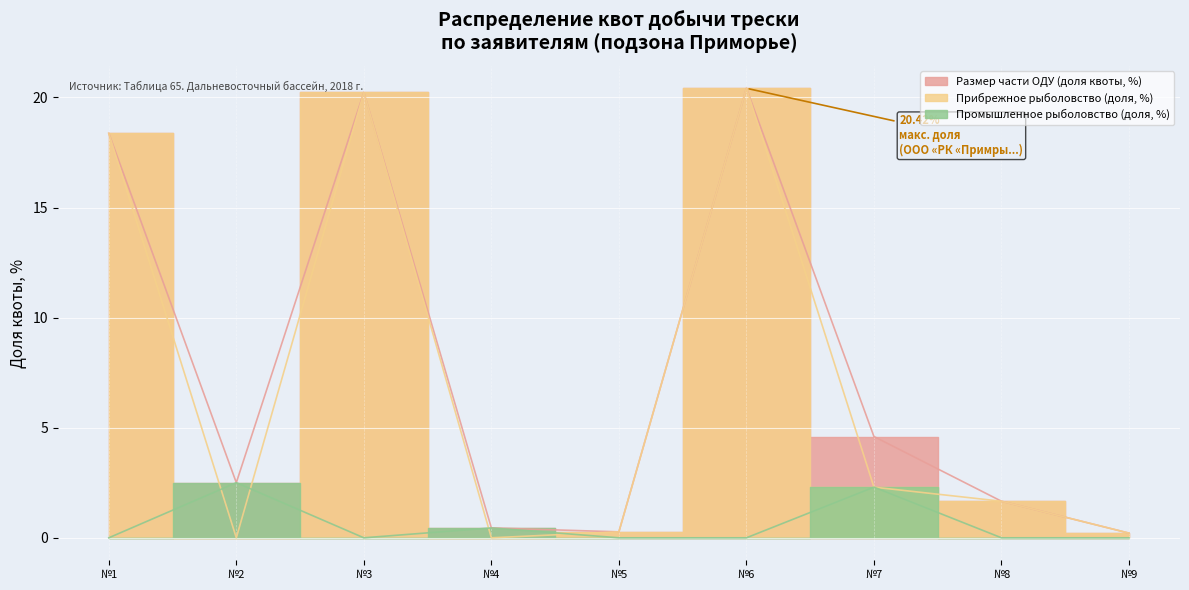

Between №1 and №3, which series saw the biggest shift?

Прибрежное рыболовство (доля, %)